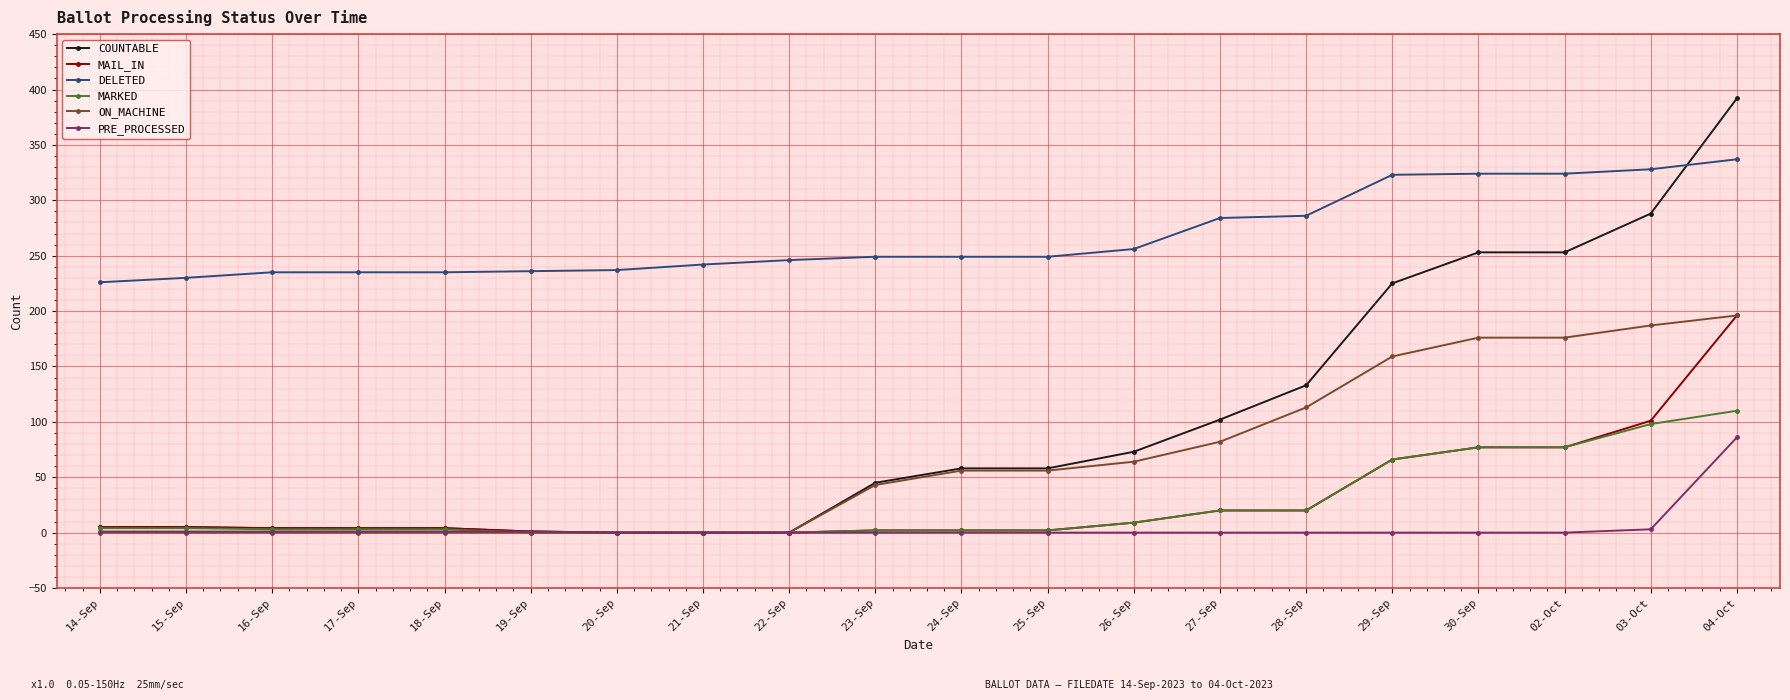

Which category has the highest value in the MAIL_IN series?

04-Oct